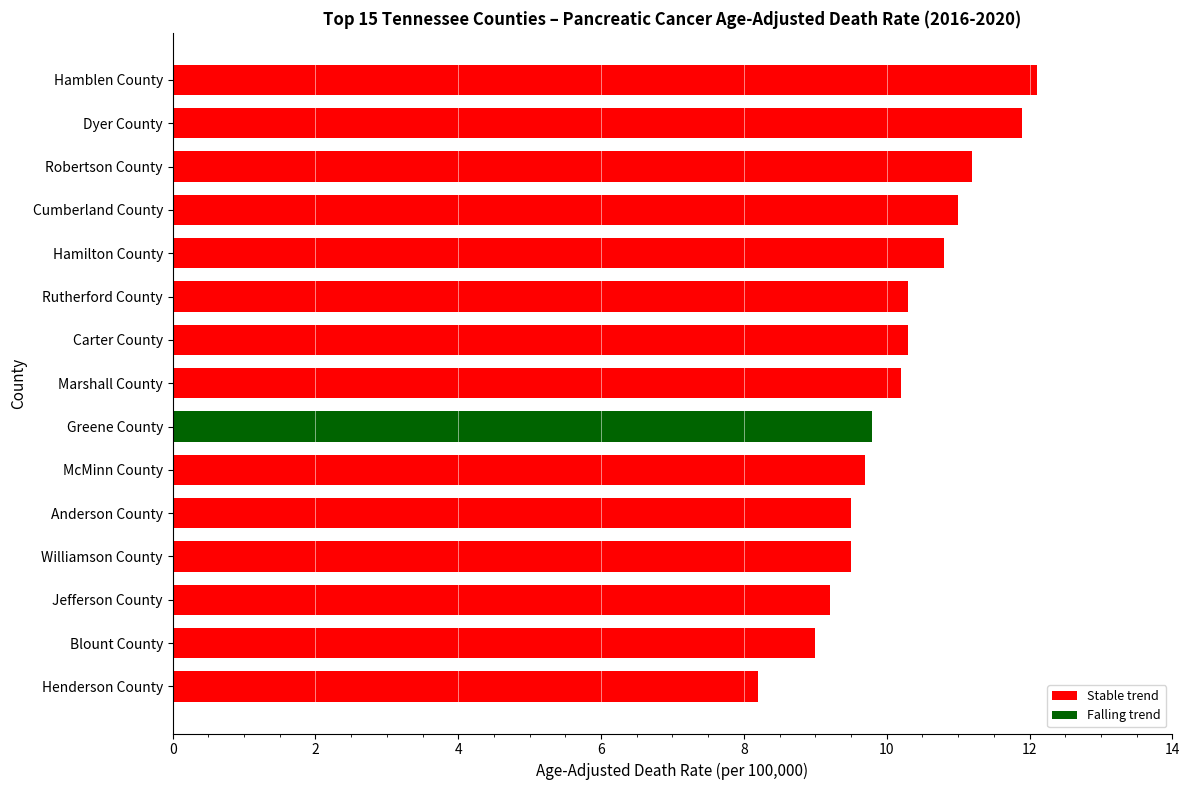

Are the bars horizontal?

Yes